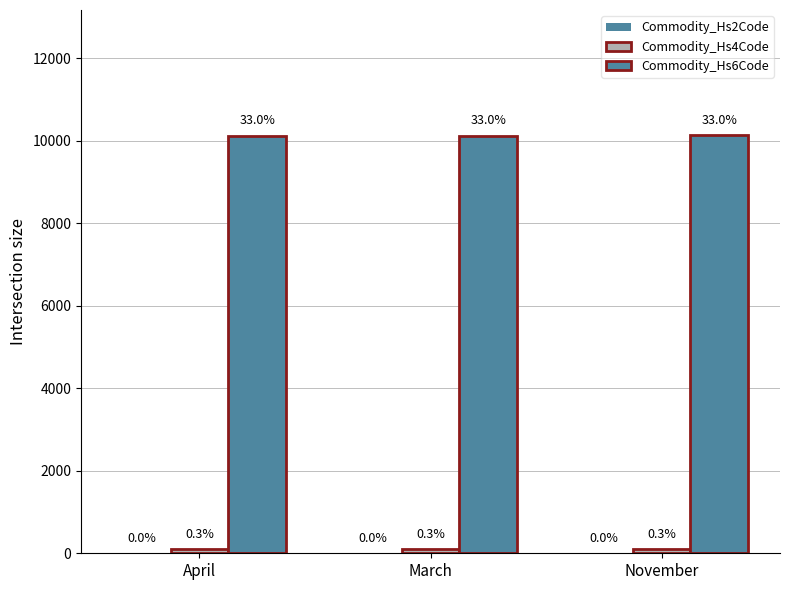

Does the chart contain stacked bars?

No